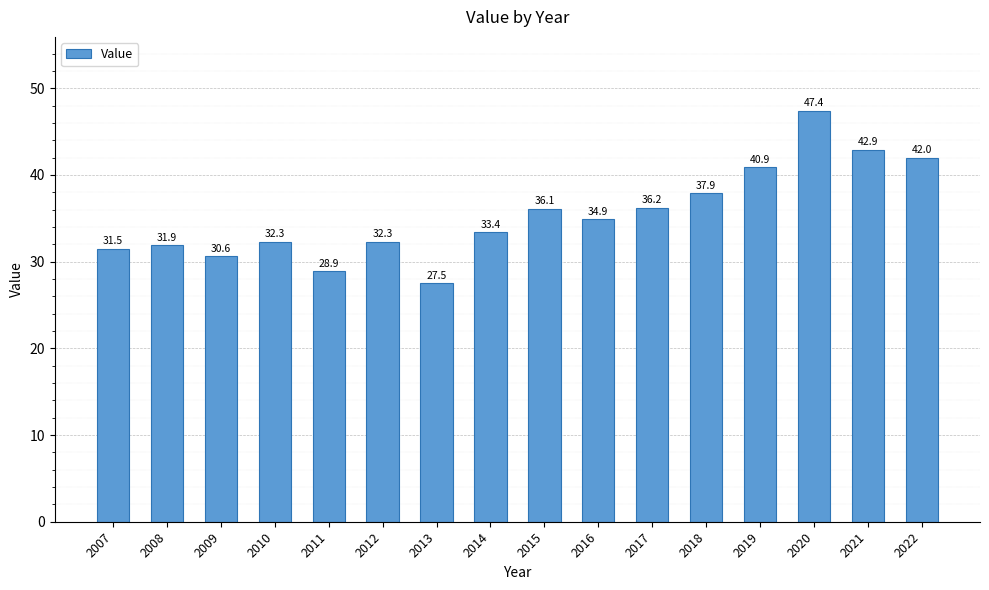

Reading left to right, extract all data points from this chart.

2007=31.5	2008=31.9	2009=30.6	2010=32.3	2011=28.9	2012=32.3	2013=27.5	2014=33.4	2015=36.1	2016=34.9	2017=36.2	2018=37.9	2019=40.9	2020=47.4	2021=42.9	2022=42.0